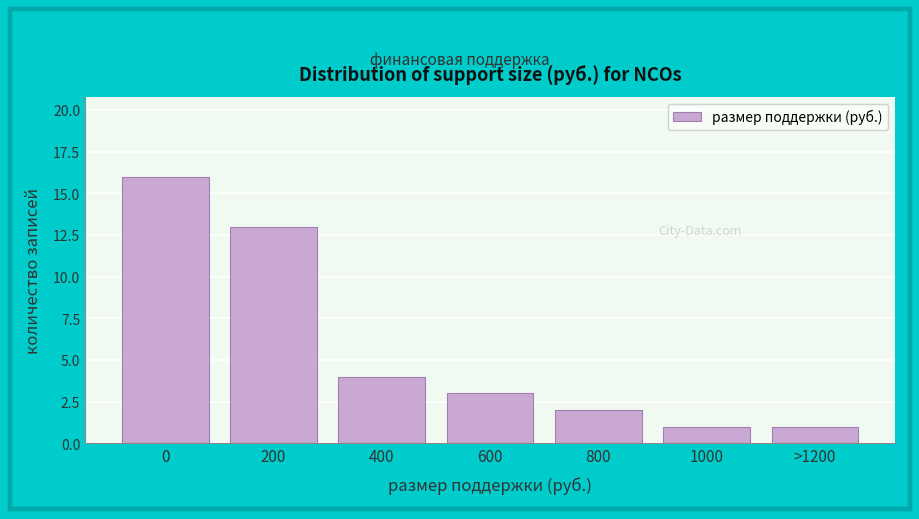

Reading left to right, list all the values displayed in this chart.

0=16	200=13	400=4	600=3	800=2	1000=1	>1200=1